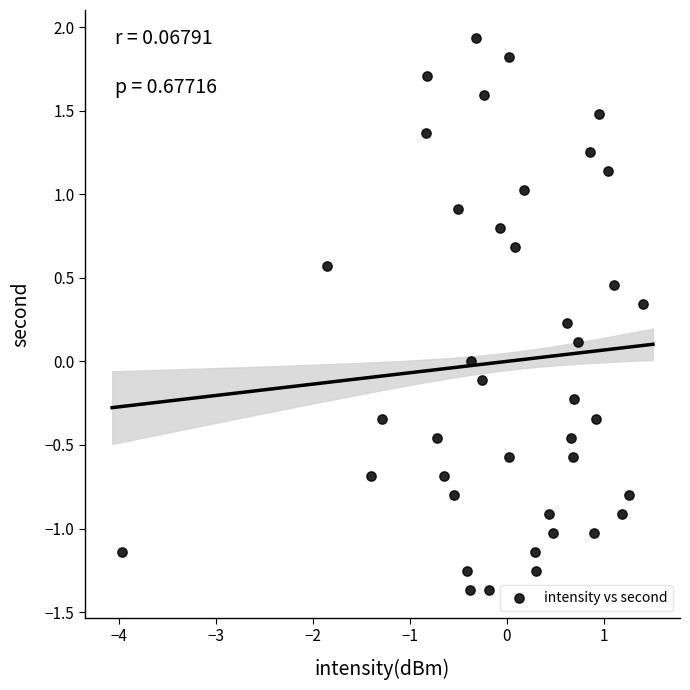

What is the range of X values (max minus min)?

5.4